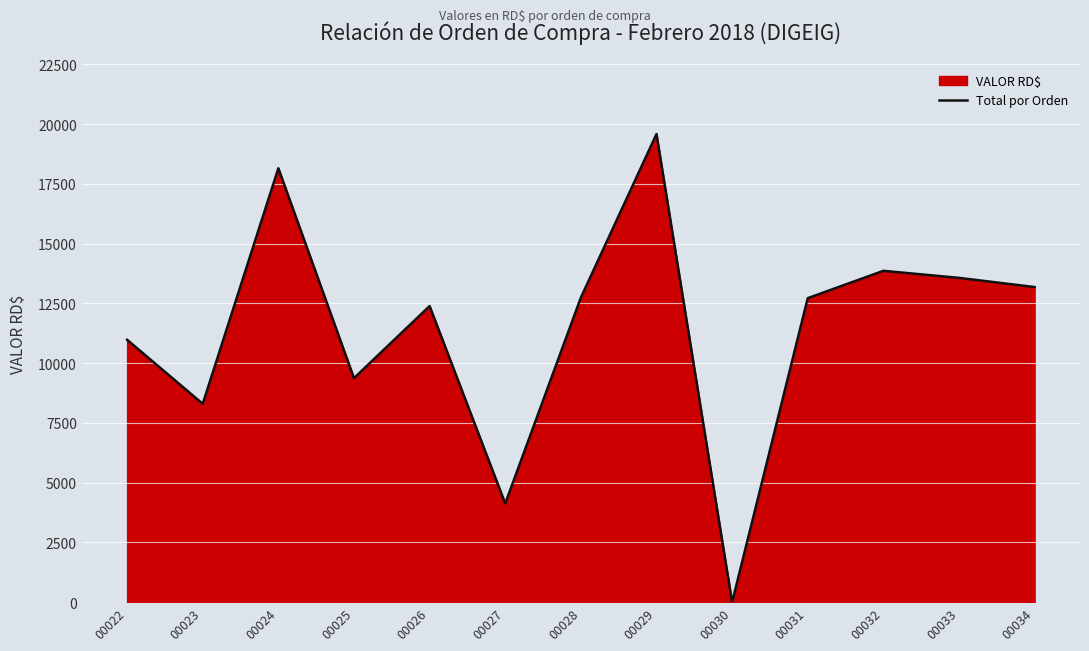

The chart shows a value of 4130.0 at 00027. True or false?

True